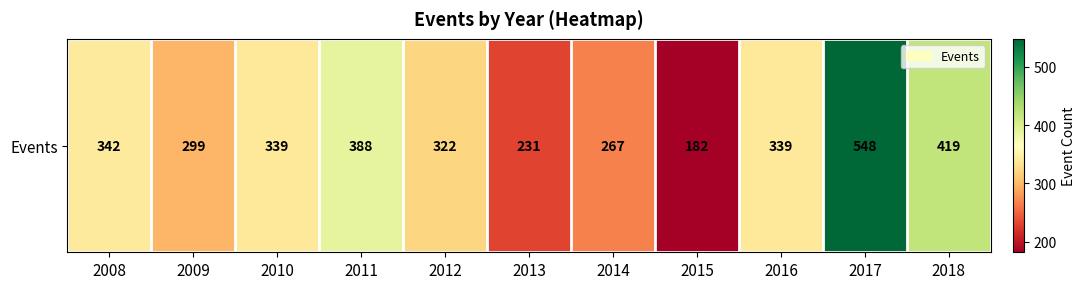

What is the average value?

334